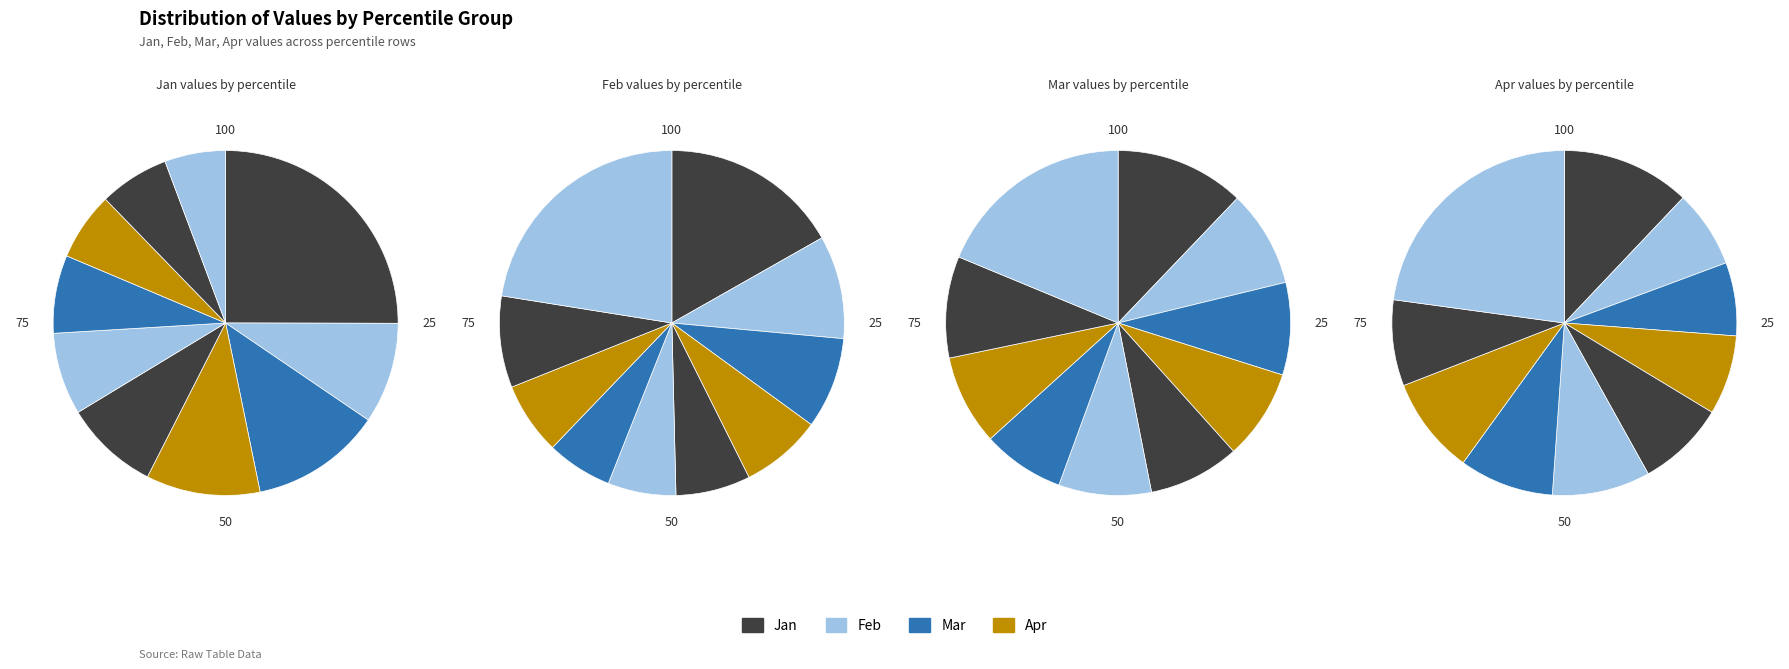

How many segments does this pie chart have?

10